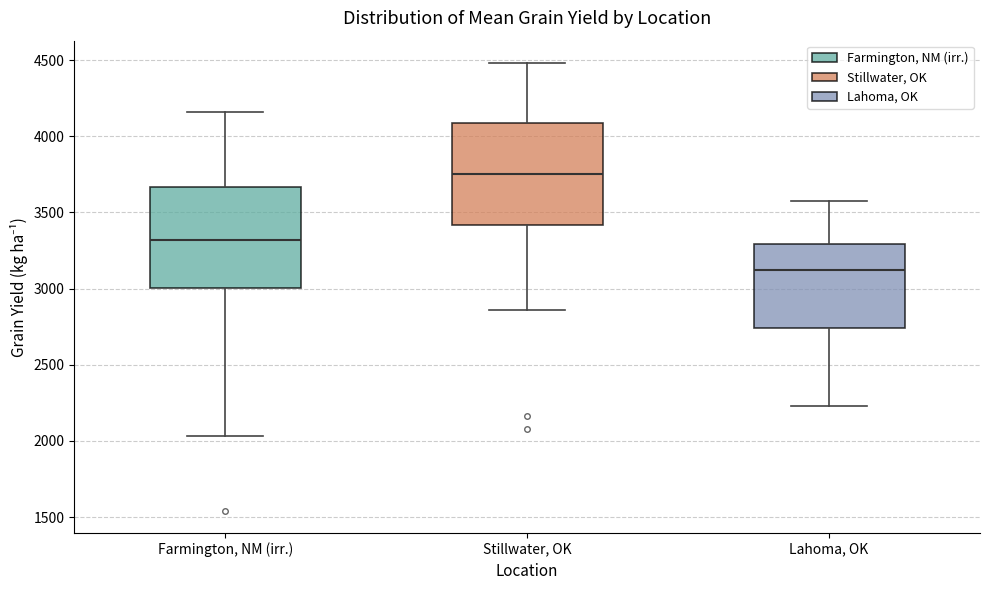

Reading left to right, read every box against the y-axis: the position of its median line, the range the box covers, and the ends of its whiskers. The values are not printed on the chart, so give them approximately, as read against the axis.

Farmington, NM (irr.): median 3300, box 3000 to 3650, whiskers 2050 to 4150
Stillwater, OK: median 3750, box 3400 to 4100, whiskers 2850 to 4500
Lahoma, OK: median 3100, box 2750 to 3300, whiskers 2250 to 3600